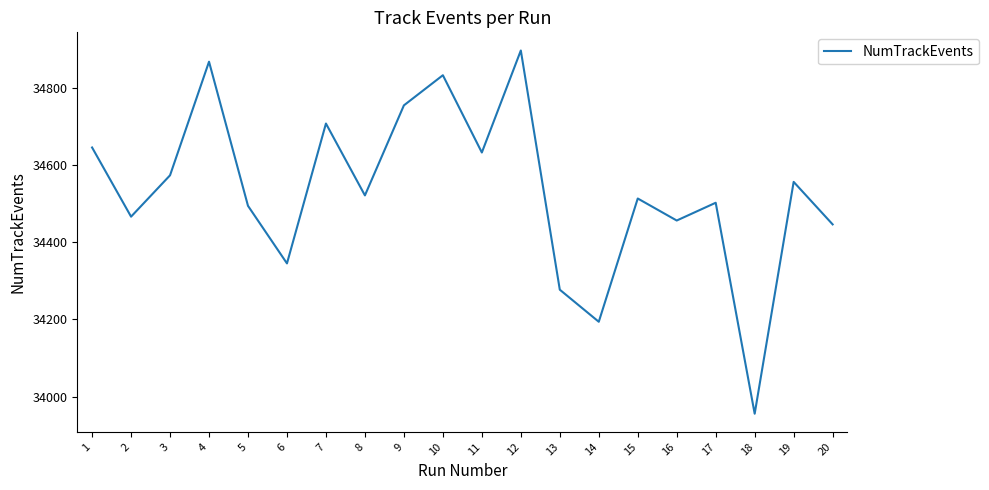

Which has a higher value, 11 or 12?

12